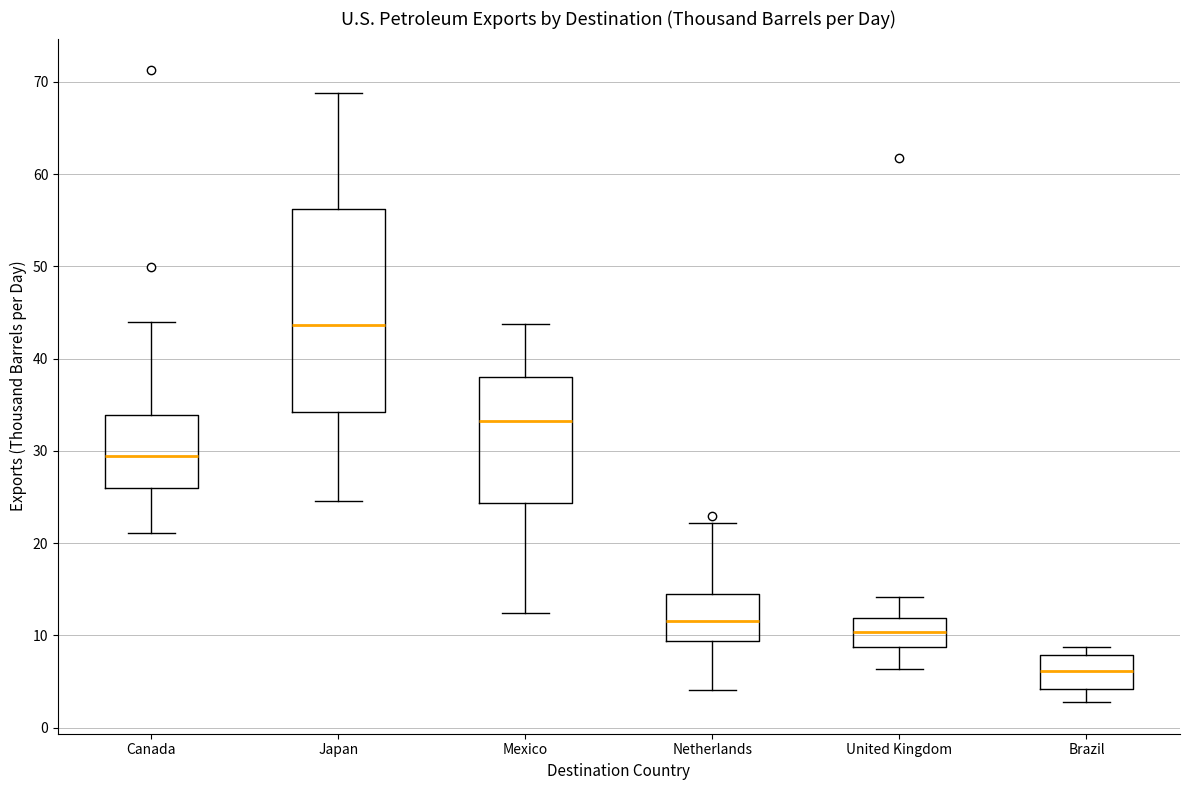

Where is the lower edge of the box for Canada on the y-axis? The values are not printed on the chart, so give them approximately, as read against the axis.

26